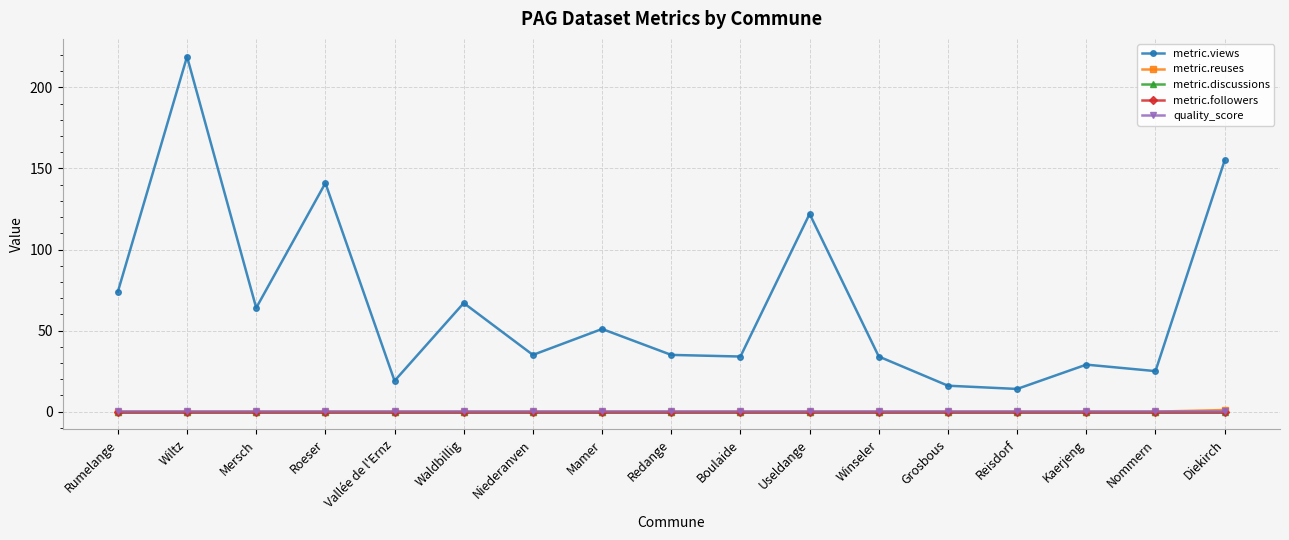

Reading left to right, transcribe all the data shown in this chart.

metric.views: Rumelange=74.0	Wiltz=219.0	Mersch=64.0	Roeser=141.0	Vallée de l'Ernz=19.0	Waldbillig=67.0	Niederanven=35.0	Mamer=51.0	Redange=35.0	Boulaide=34.0	Useldange=122.0	Winseler=34.0	Grosbous=16.0	Reisdorf=14.0	Kaerjeng=29.0	Nommern=25.0	Diekirch=155.0
metric.reuses: Rumelange=0.0	Wiltz=0.0	Mersch=0.0	Roeser=0.0	Vallée de l'Ernz=0.0	Waldbillig=0.0	Niederanven=0.0	Mamer=0.0	Redange=0.0	Boulaide=0.0	Useldange=0.0	Winseler=0.0	Grosbous=0.0	Reisdorf=0.0	Kaerjeng=0.0	Nommern=0.0	Diekirch=1.0
metric.discussions: Rumelange=0.0	Wiltz=0.0	Mersch=0.0	Roeser=0.0	Vallée de l'Ernz=0.0	Waldbillig=0.0	Niederanven=0.0	Mamer=0.0	Redange=0.0	Boulaide=0.0	Useldange=0.0	Winseler=0.0	Grosbous=0.0	Reisdorf=0.0	Kaerjeng=0.0	Nommern=0.0	Diekirch=0.0
metric.followers: Rumelange=0.0	Wiltz=0.0	Mersch=0.0	Roeser=0.0	Vallée de l'Ernz=0.0	Waldbillig=0.0	Niederanven=0.0	Mamer=0.0	Redange=0.0	Boulaide=0.0	Useldange=0.0	Winseler=0.0	Grosbous=0.0	Reisdorf=0.0	Kaerjeng=0.0	Nommern=0.0	Diekirch=0.0
quality_score: Rumelange=0.7	Wiltz=0.7	Mersch=0.7	Roeser=0.7	Vallée de l'Ernz=0.7	Waldbillig=0.7	Niederanven=0.7	Mamer=0.7	Redange=0.7	Boulaide=0.7	Useldange=0.7	Winseler=0.7	Grosbous=0.7	Reisdorf=0.7	Kaerjeng=0.7	Nommern=0.7	Diekirch=0.7